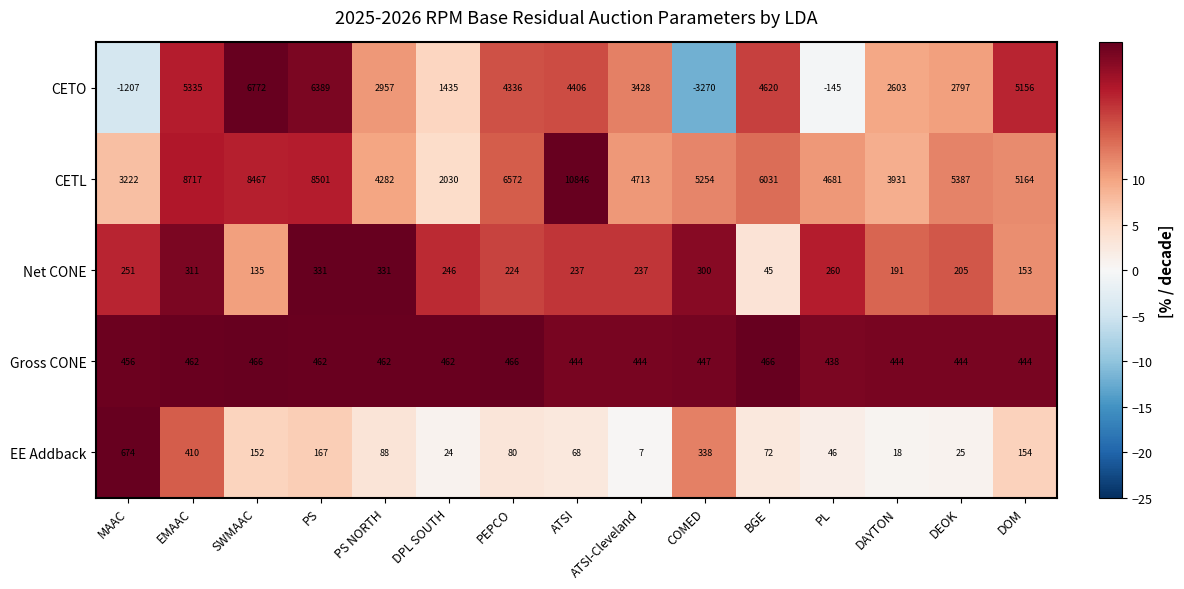

At which category is the sum across all series the highest?

ATSI